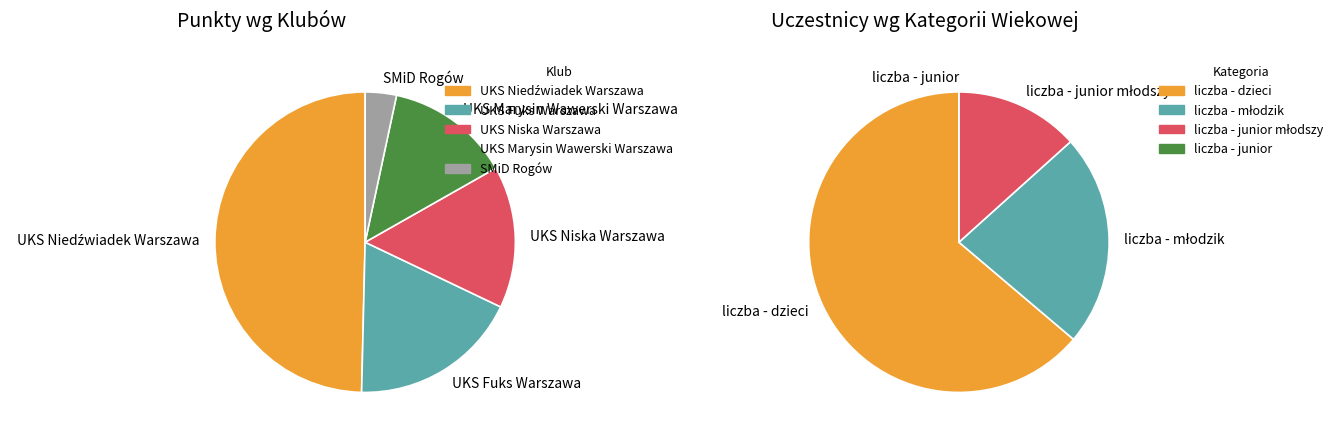

What percentage is NOT represented by UKS Niska Warszawa?

84.7%